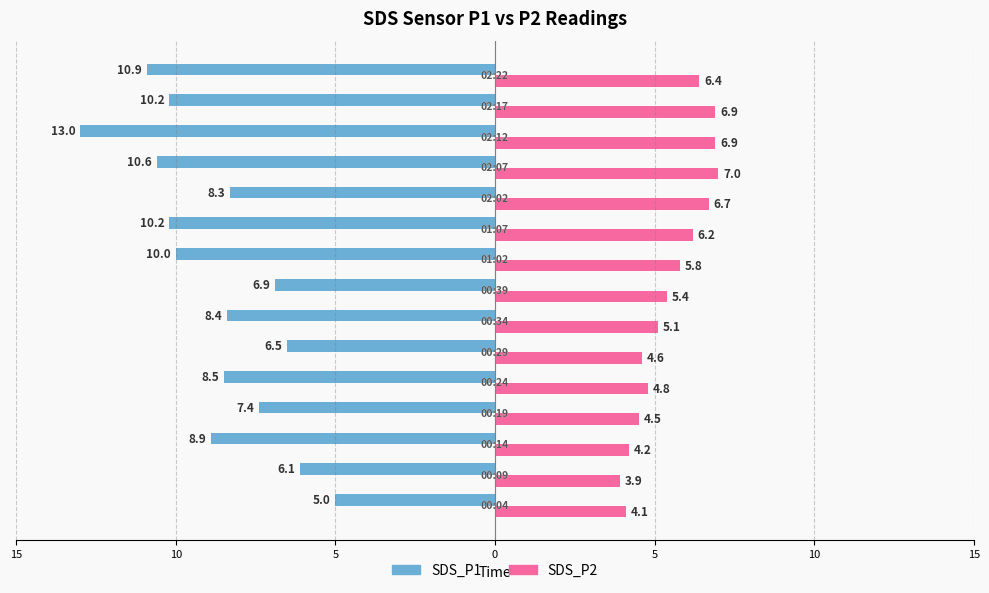

What are all the series names shown in the legend?

SDS_P1, SDS_P2